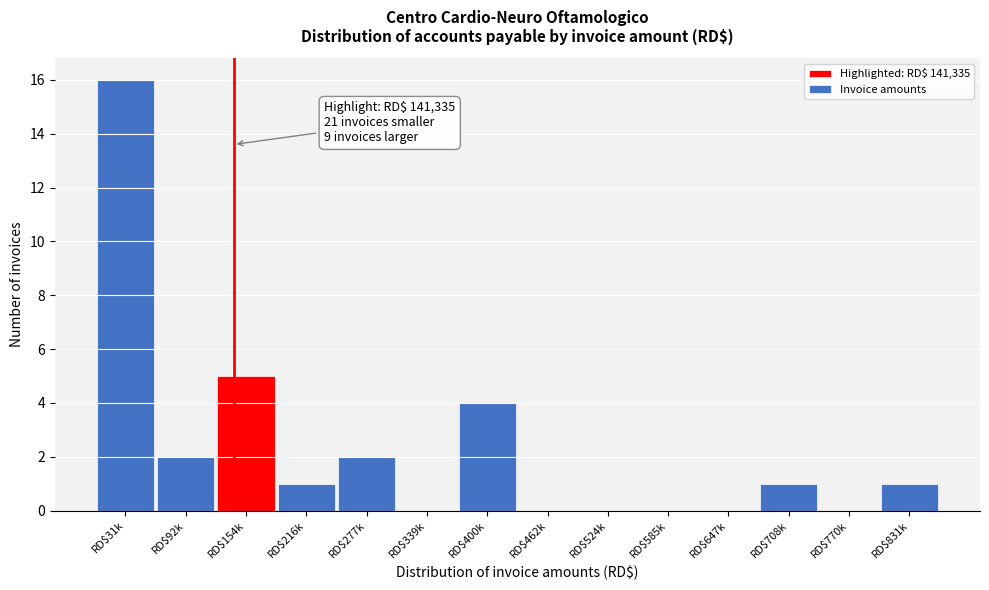

What is the greatest value displayed?

16